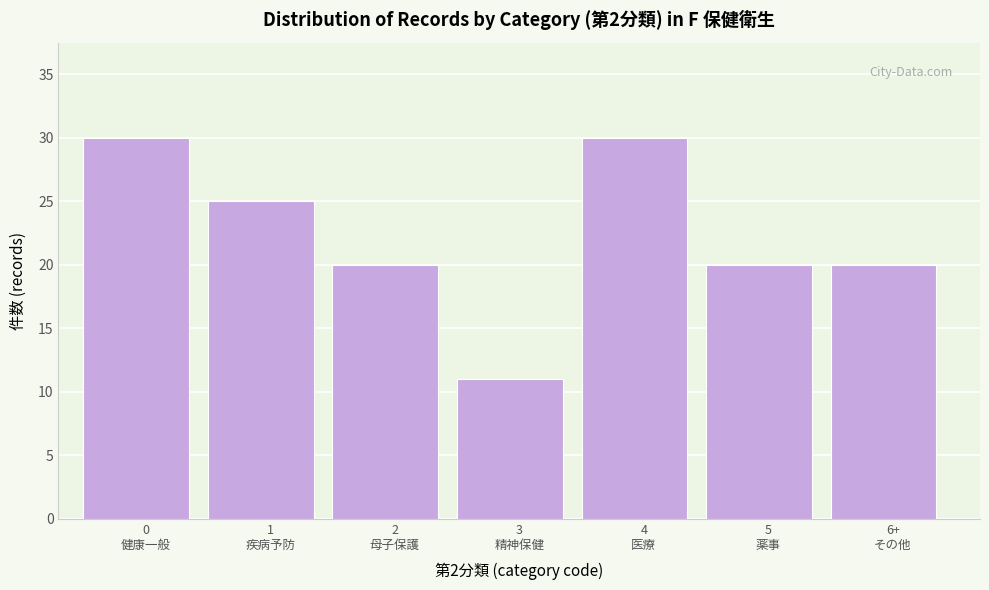

Reading left to right, extract all data points from this chart.

30	25	20	11	30	20	20